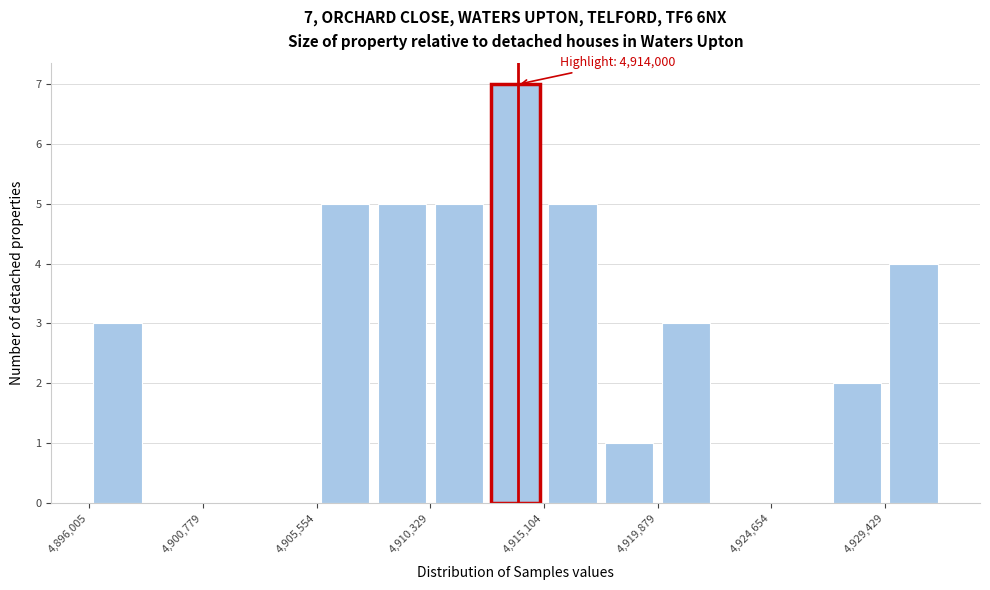

Over which range of the x-axis is the bar tallest?

4912500 to 4915000